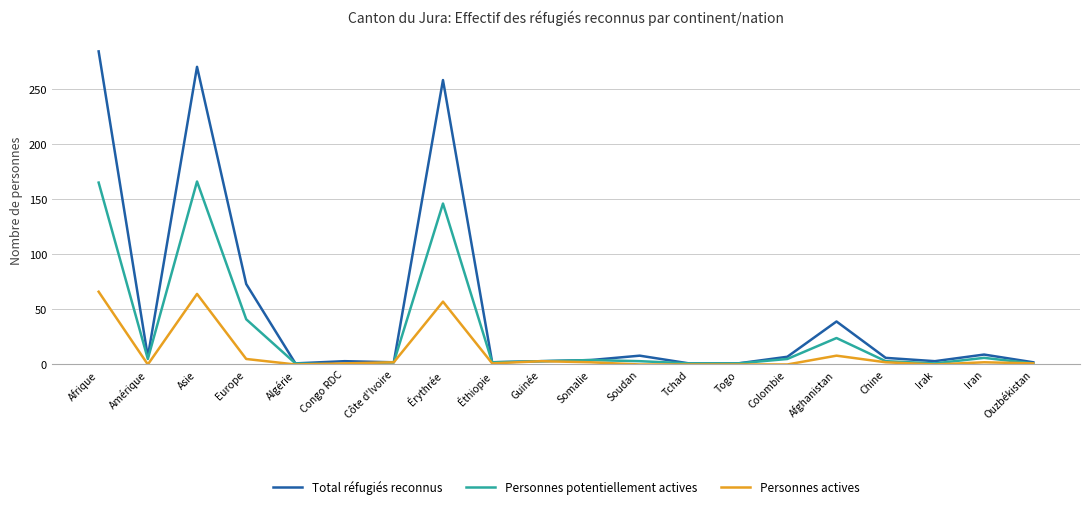

What is the greatest value displayed?

284